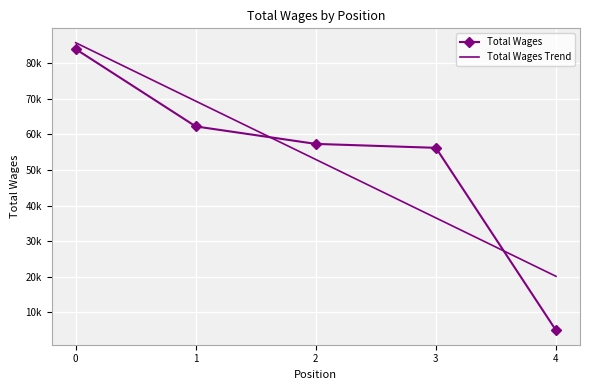

What are all the series names shown in the legend?

Total Wages, Total Wages Trend